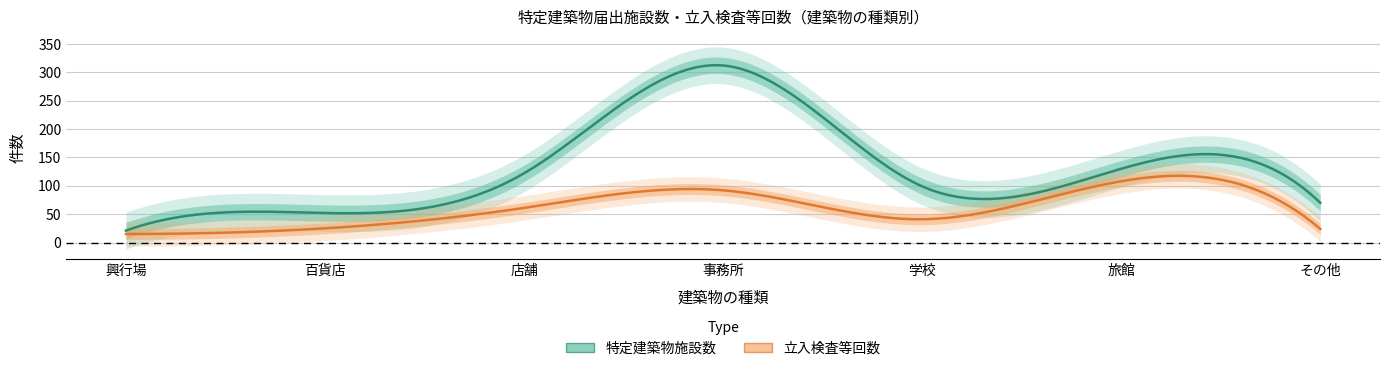

List the series in order of their peak value, highest first.

特定建築物施設数, 立入検査等回数